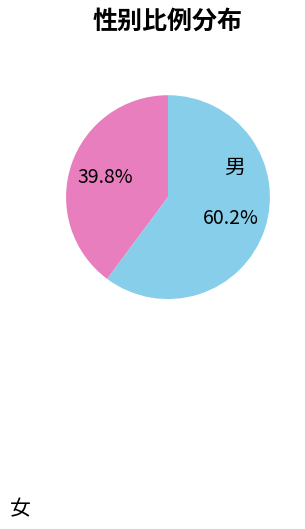

True or false: 男 accounts for 26% of the total.

False